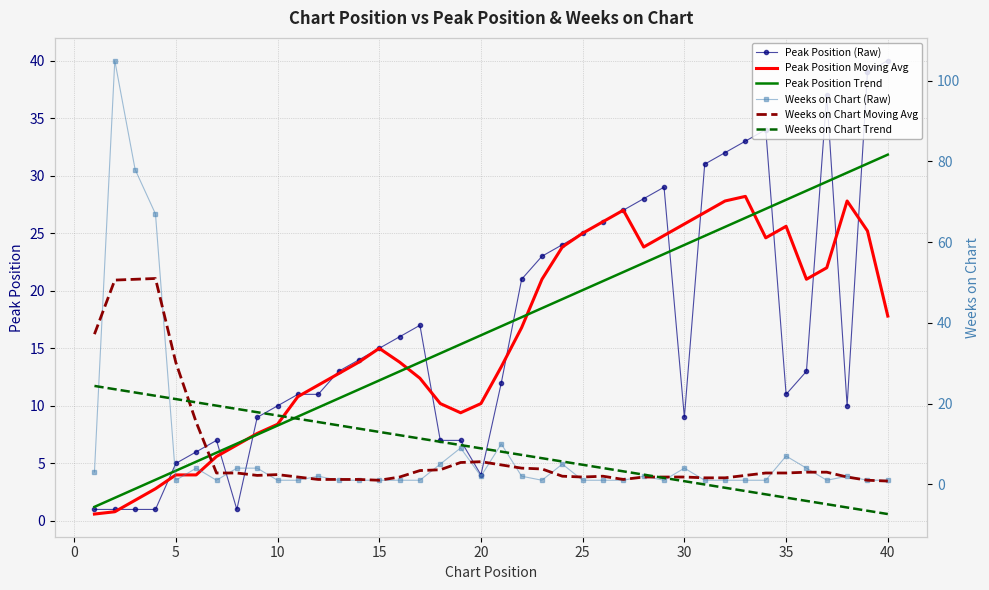

The Peak Position Moving Avg series shows 33.8 at 30. True or false?

False